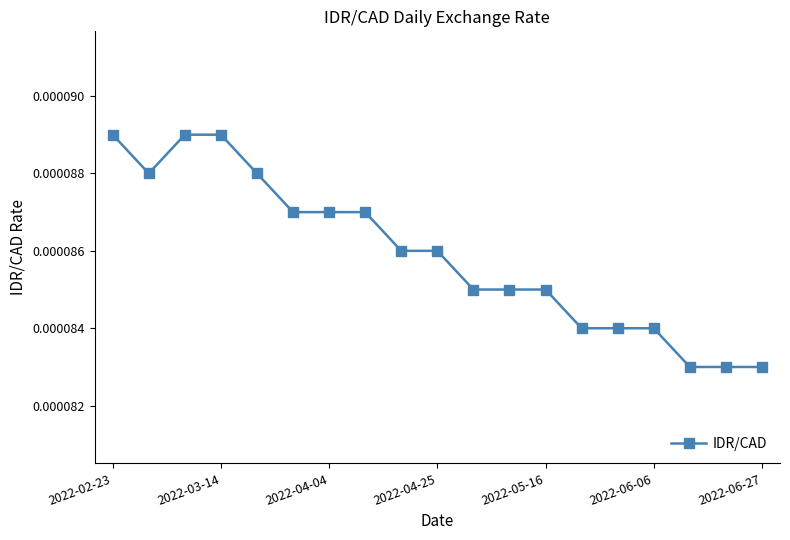

How many values are between 0 and 1?

19